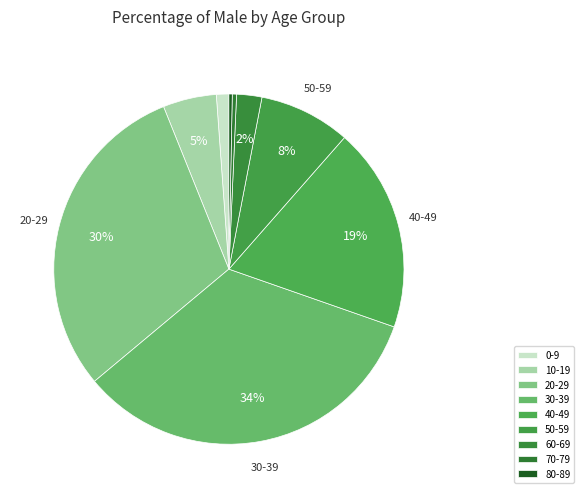

Count the number of slices in the pie.

9